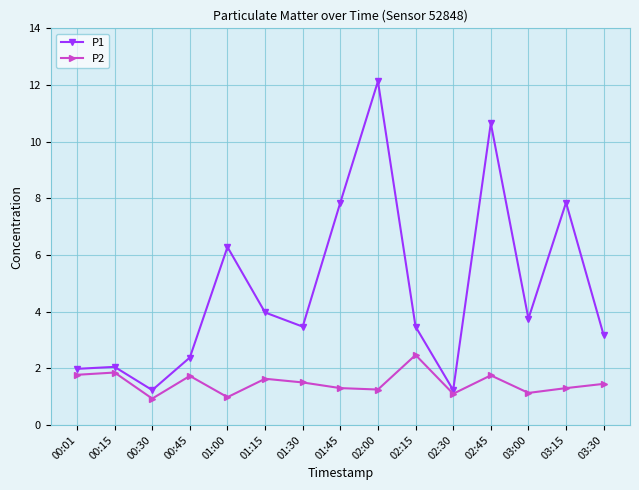

Rank the series at 00:45 from lowest to highest value.

P2, P1